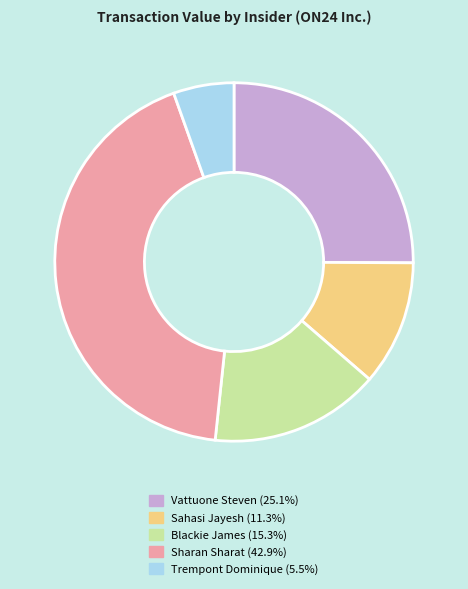

Is there any slice that represents more than half of the pie?

No